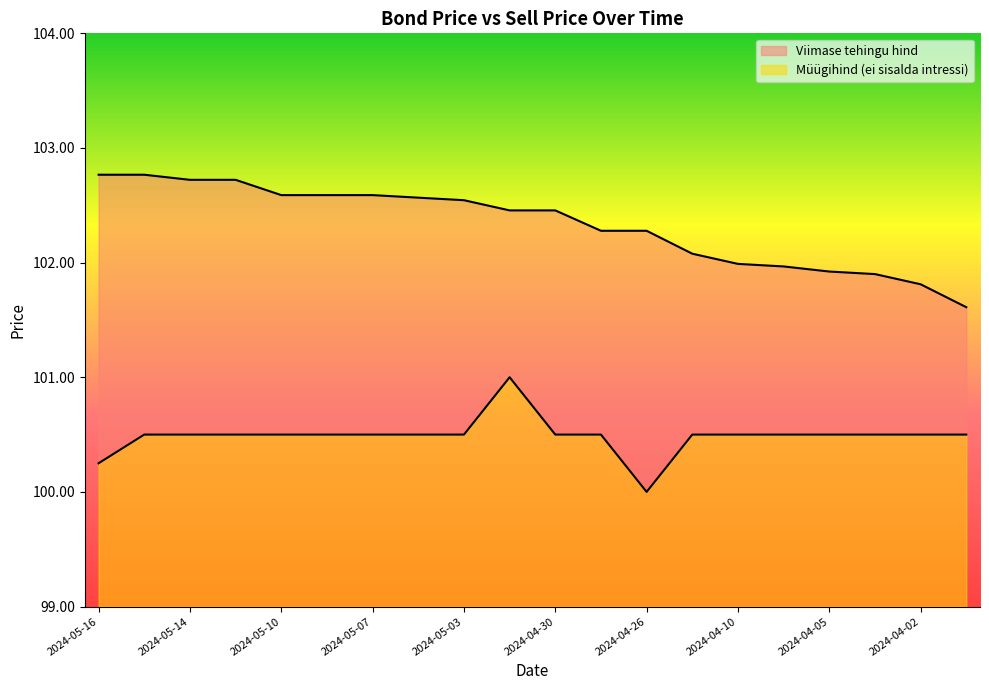

True or false: Viimase tehingu hind and Müügihind (ei sisalda intressi) intersect in this chart.

False